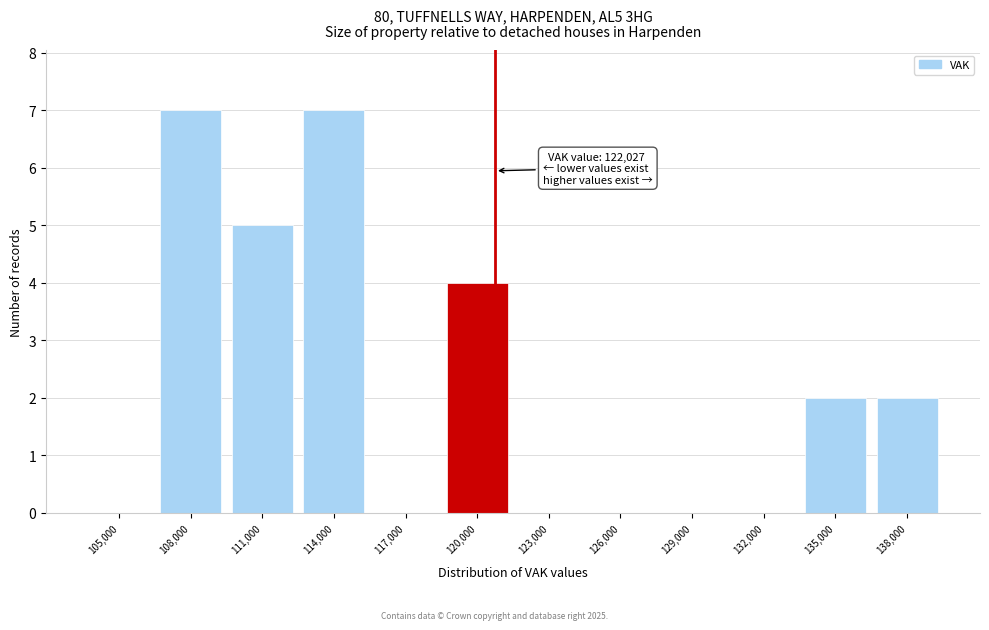

Reading right to left, transcribe all the data shown in this chart.

138,000=2	135,000=2	132,000=0	129,000=0	126,000=0	123,000=0	120,000=4	117,000=0	114,000=7	111,000=5	108,000=7	105,000=0